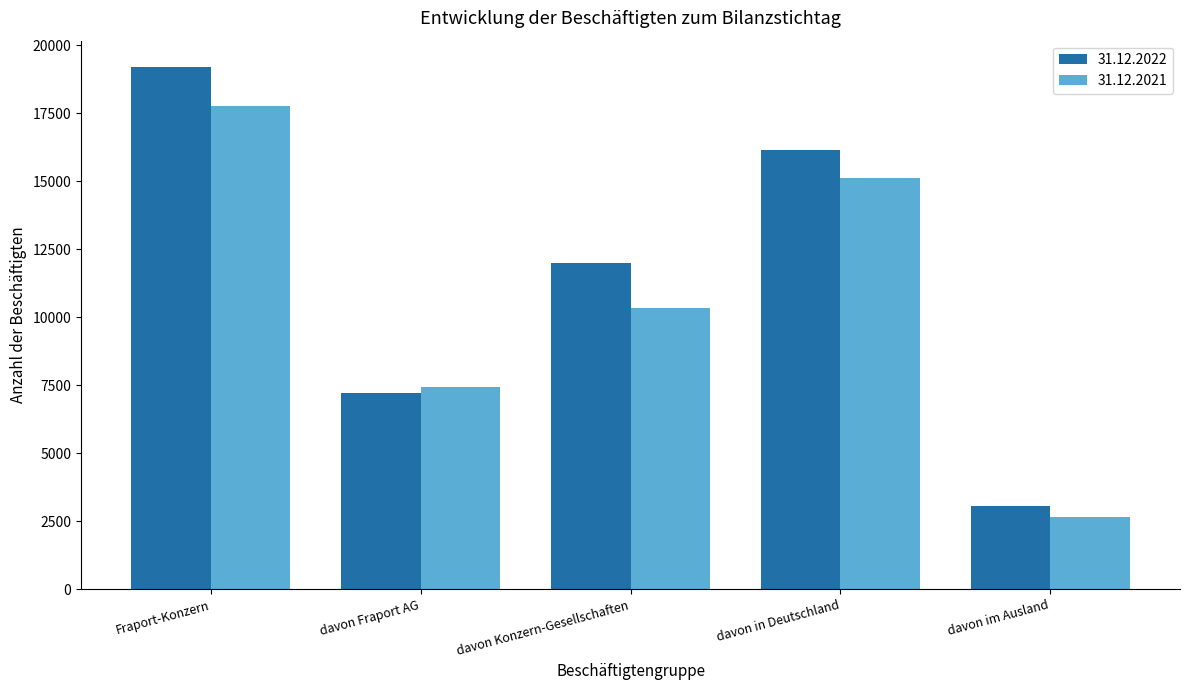

Reading left to right, list all the values displayed in this chart.

31.12.2022: Fraport-Konzern=19211	davon Fraport AG=7209	davon Konzern-Gesellschaften=12002	davon in Deutschland=16145	davon im Ausland=3066
31.12.2021: Fraport-Konzern=17781	davon Fraport AG=7450	davon Konzern-Gesellschaften=10331	davon in Deutschland=15113	davon im Ausland=2668